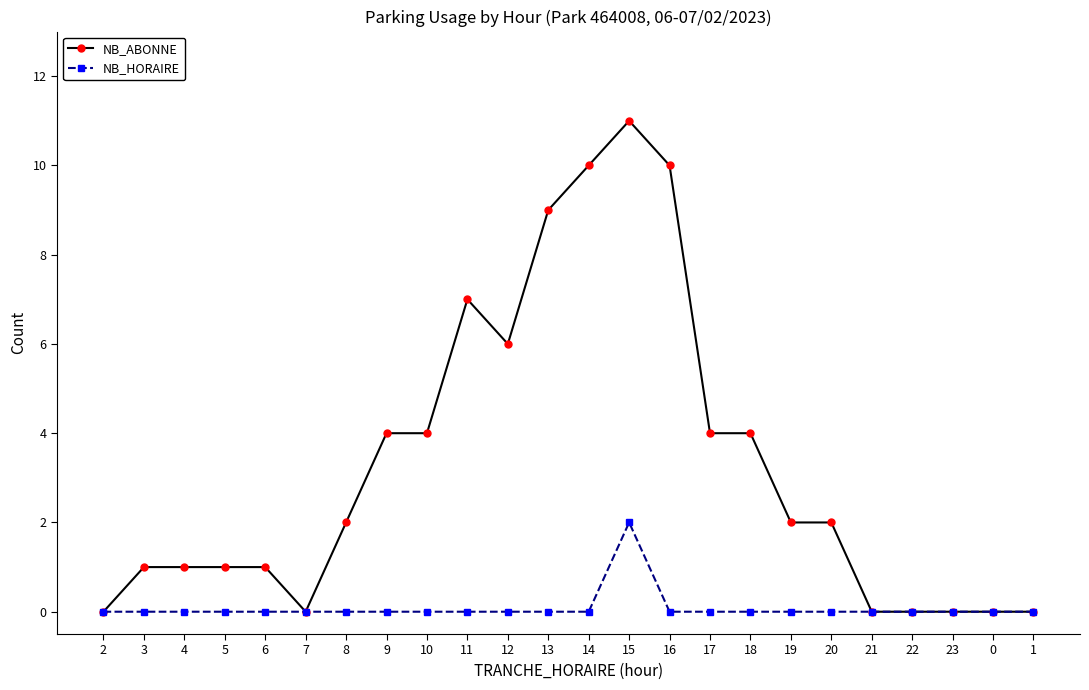

Is this an area chart (filled region under the line)?

No